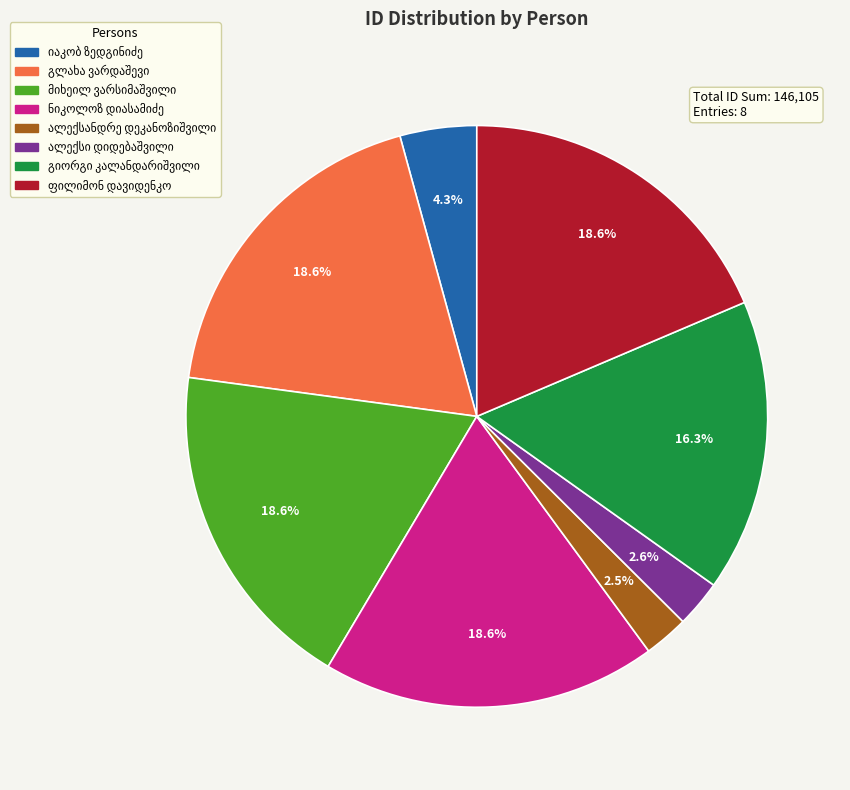

Is there a majority slice in this chart?

No